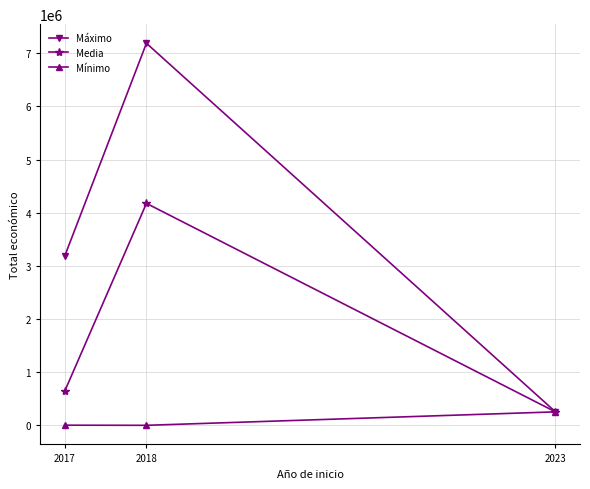

At which category is the sum across all series the highest?

2018